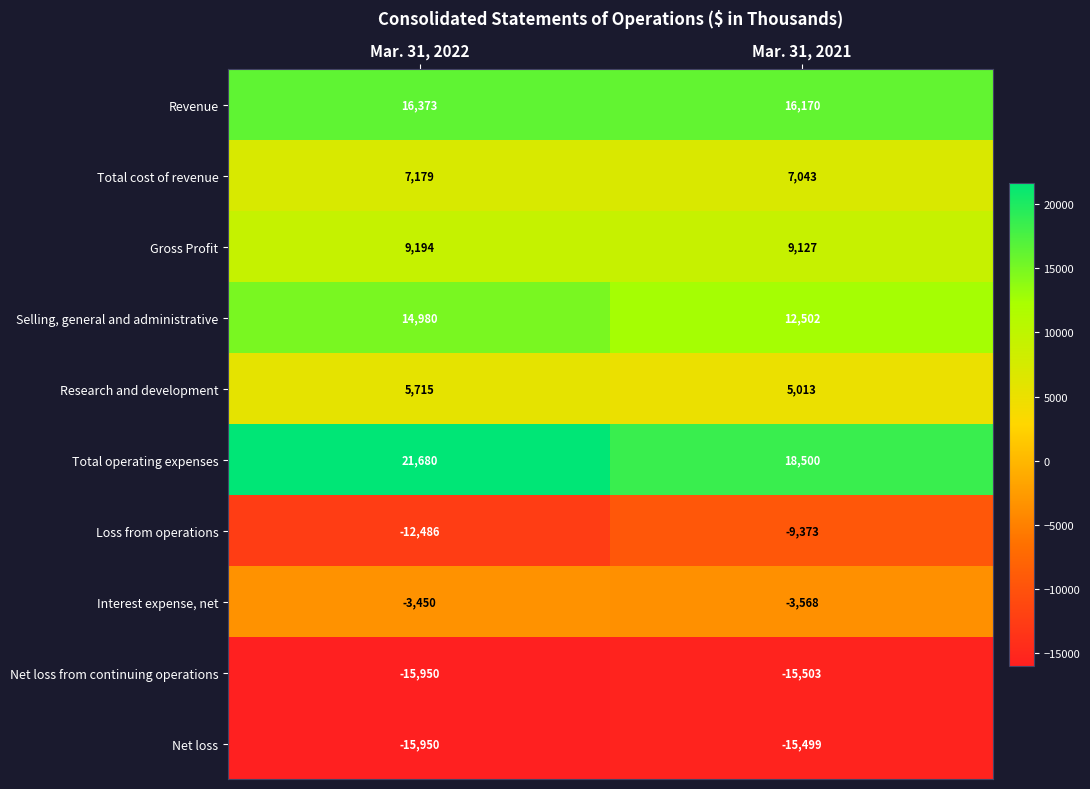

What is the average value of the Research and development series?

5364